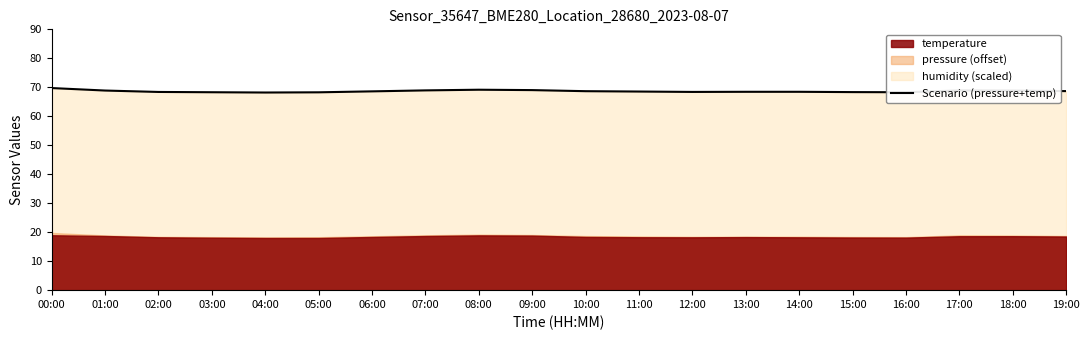

What is the average value?

68.7